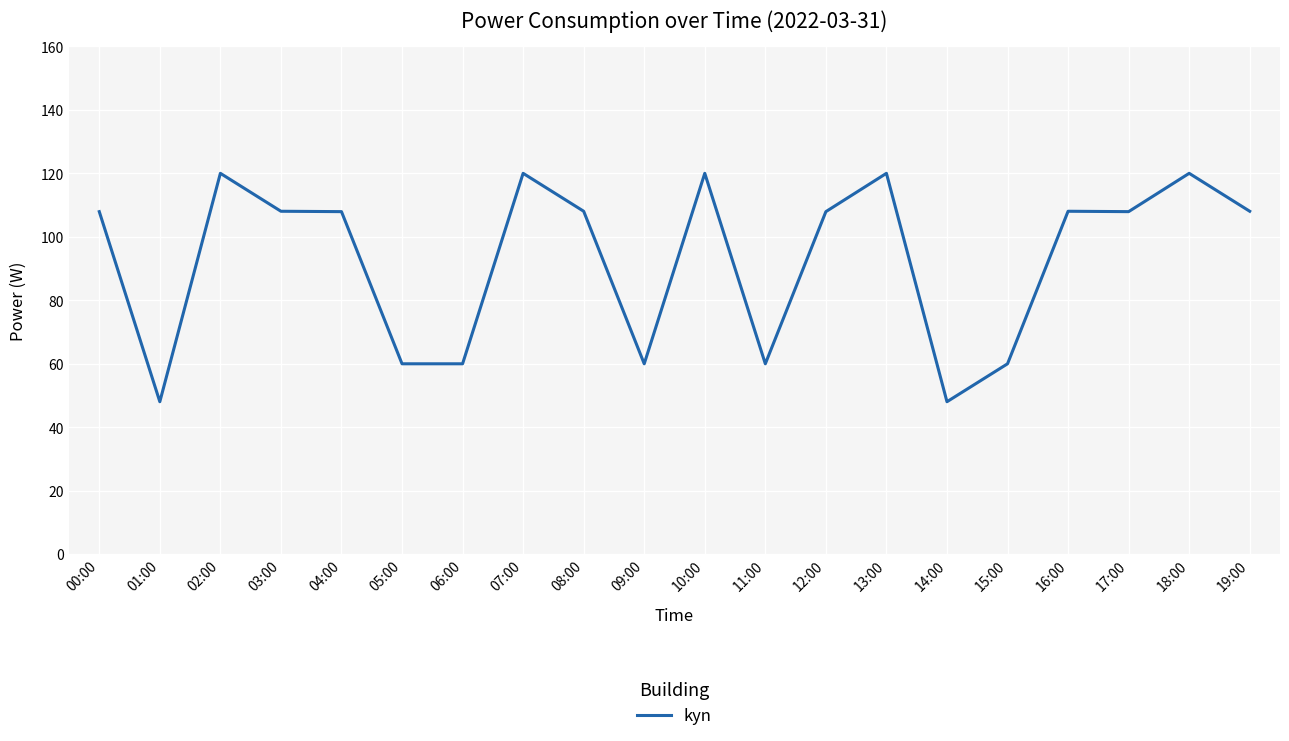

The value at 15:00 is 60.0. True or false?

True